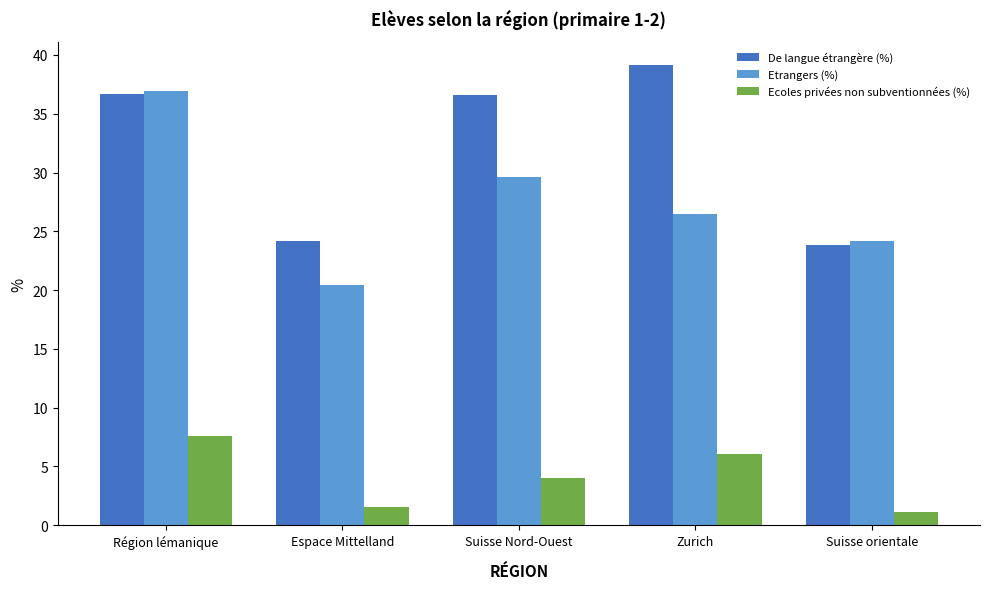

What is the maximum value for Etrangers (%)?

36.9